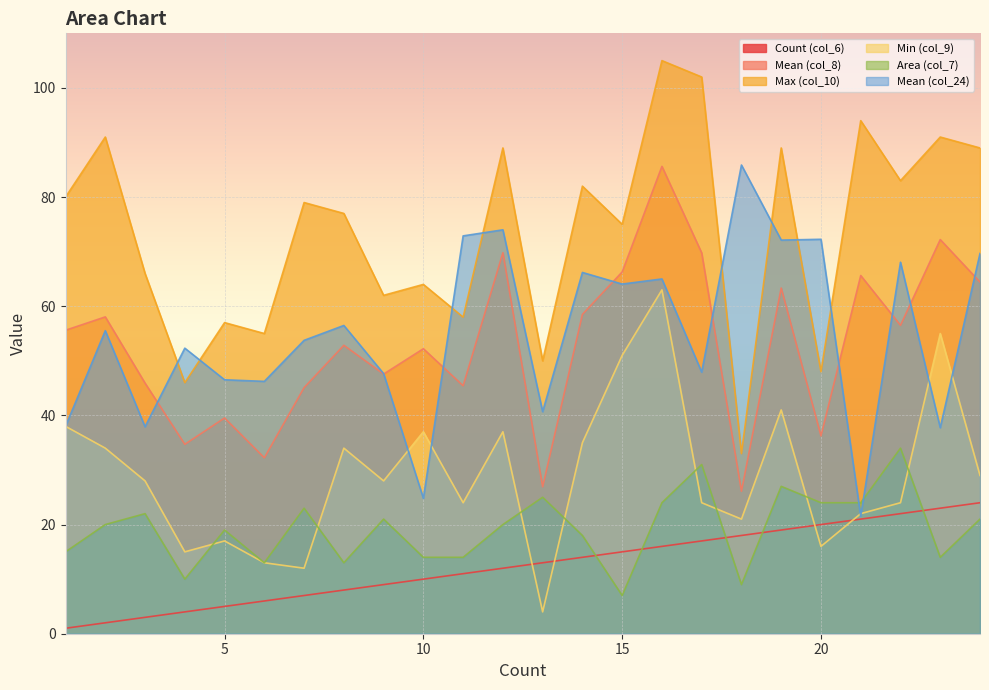

Which label corresponds to the smallest value in the chart?

1